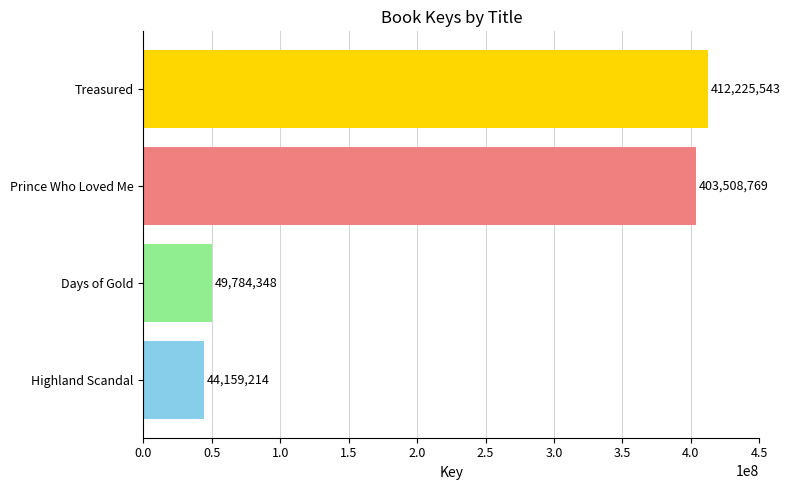

Rank the categories by value from highest to lowest.

Treasured, Prince Who Loved Me, Days of Gold, Highland Scandal